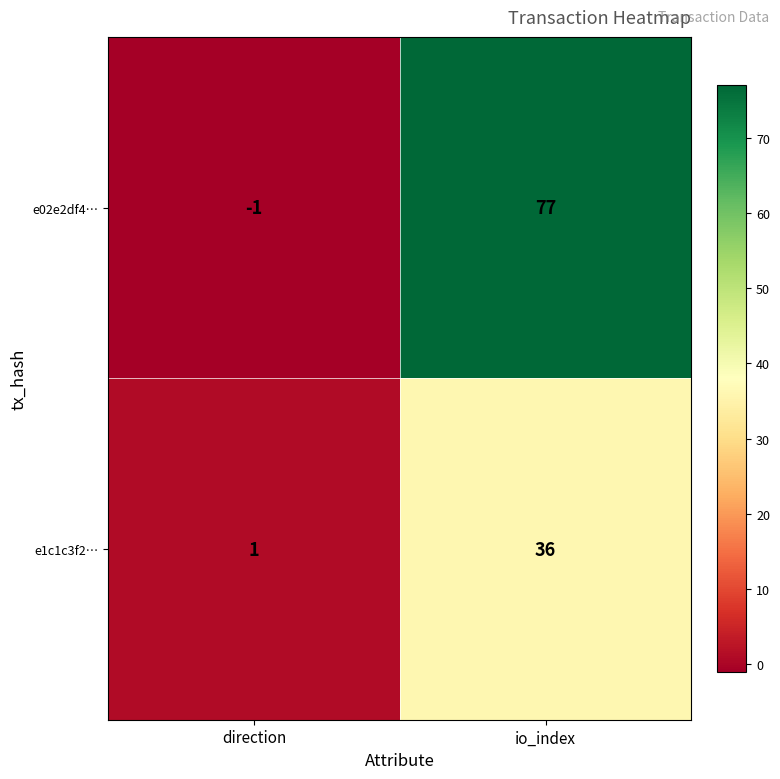

Reading right to left, what are all the values shown in this chart?

e02e2df4…: 77	-1
e1c1c3f2…: 36	1